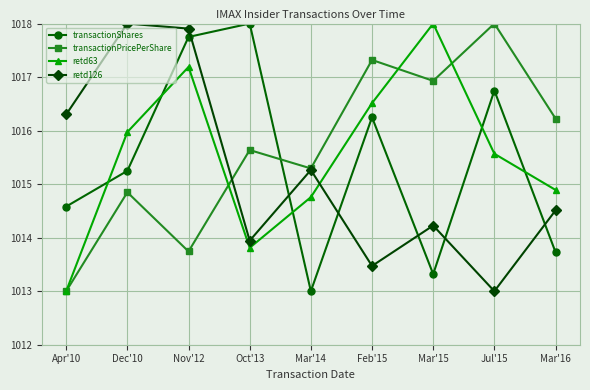

True or false: transactionShares has a value of 1016.7 at Jul'15.

True